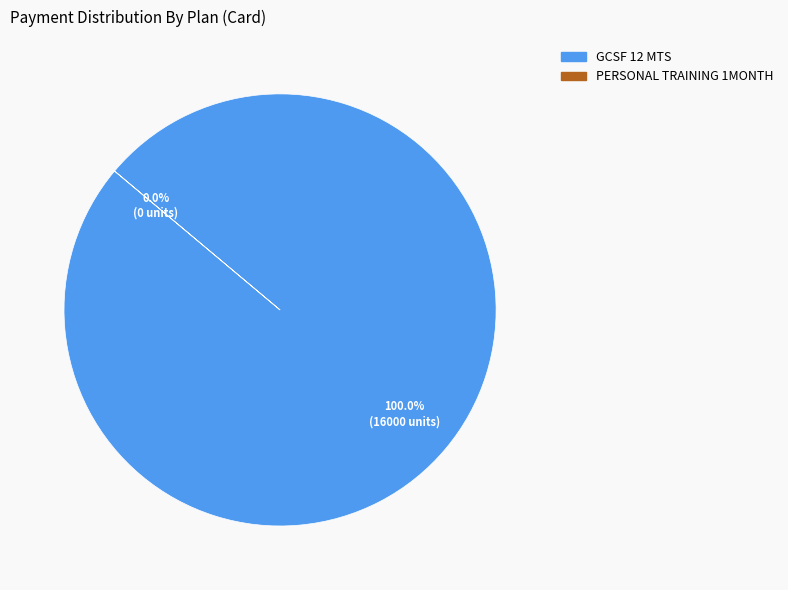

The PERSONAL TRAINING 1MONTH slice represents 1% of the pie. True or false?

False